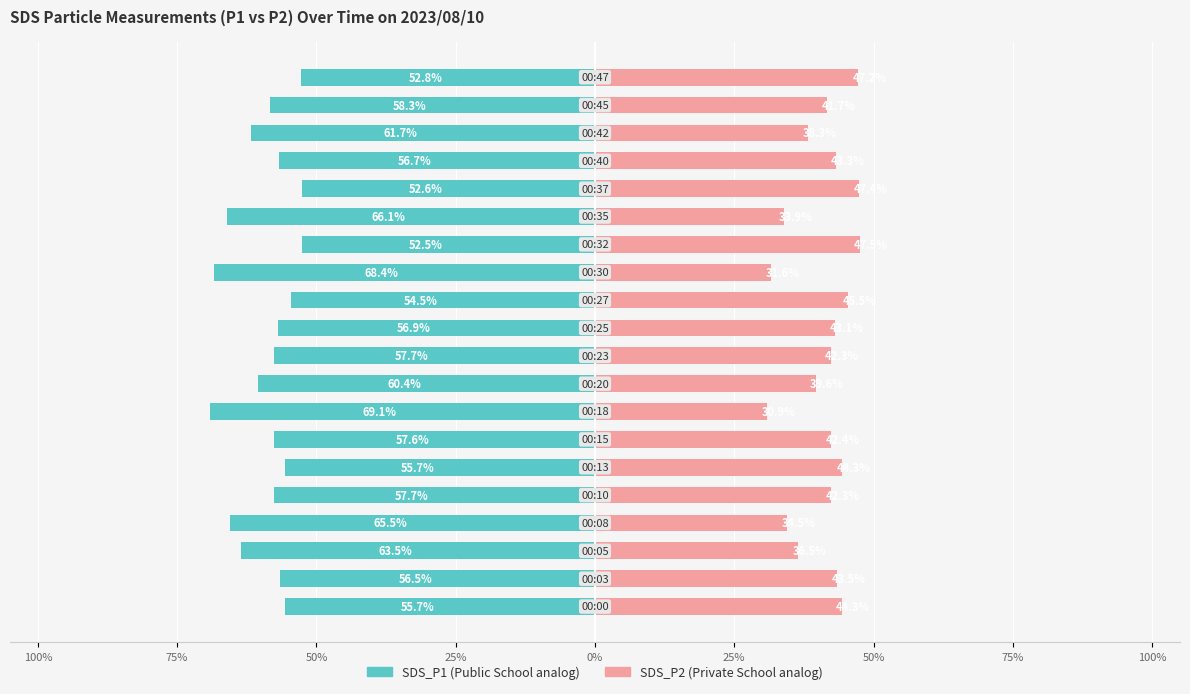

What is the sum of the SDS_P1 values at 9 and 17?

-119.4